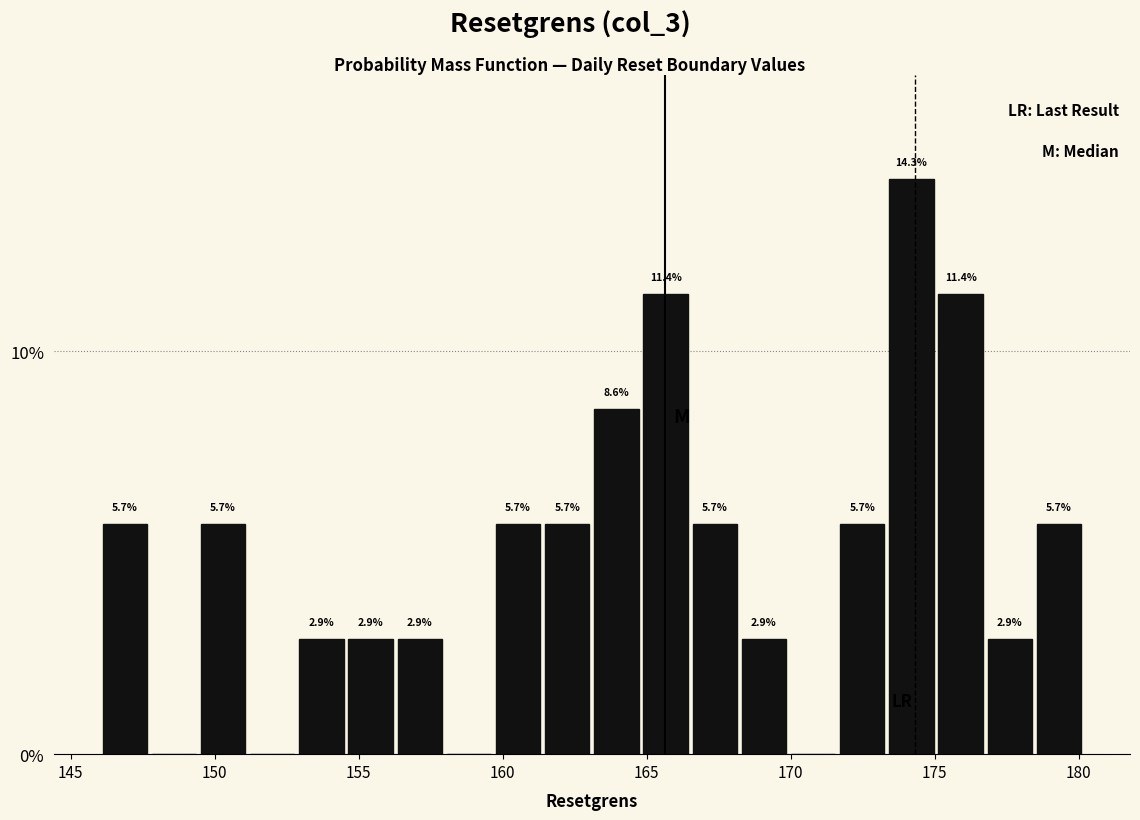

Around what value on the x-axis is the tallest bar? Give the approximate position of its centre, as read against the axis.

174.0